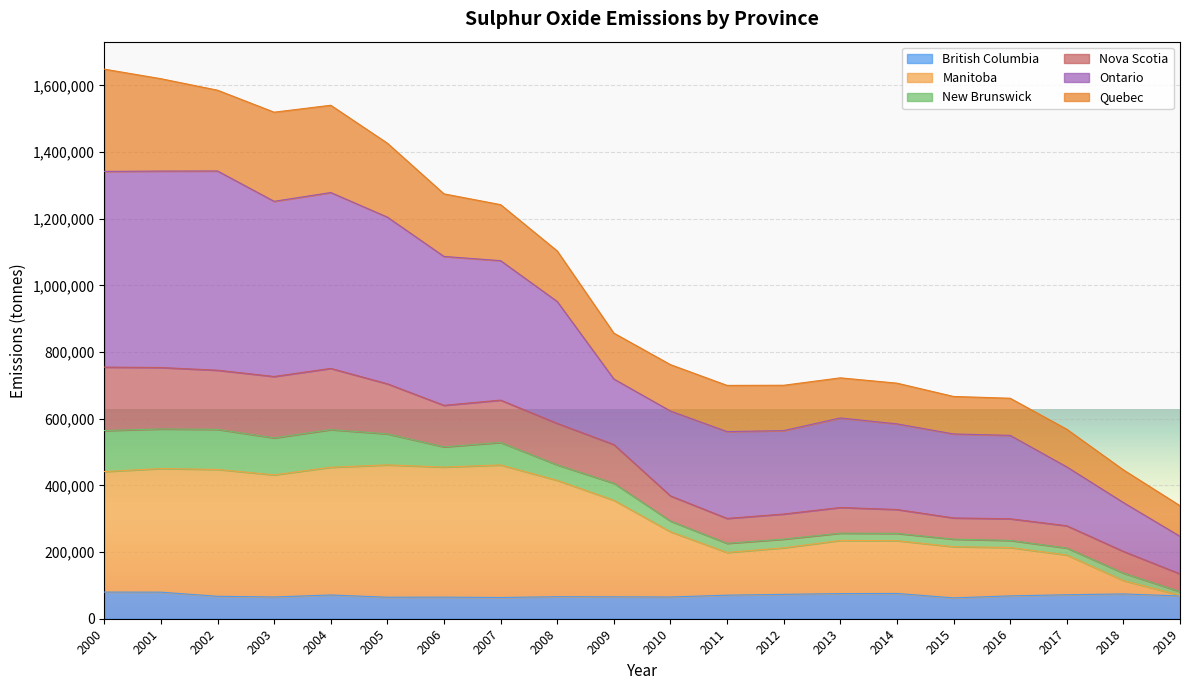

What is the highest value of the British Columbia series?

79921